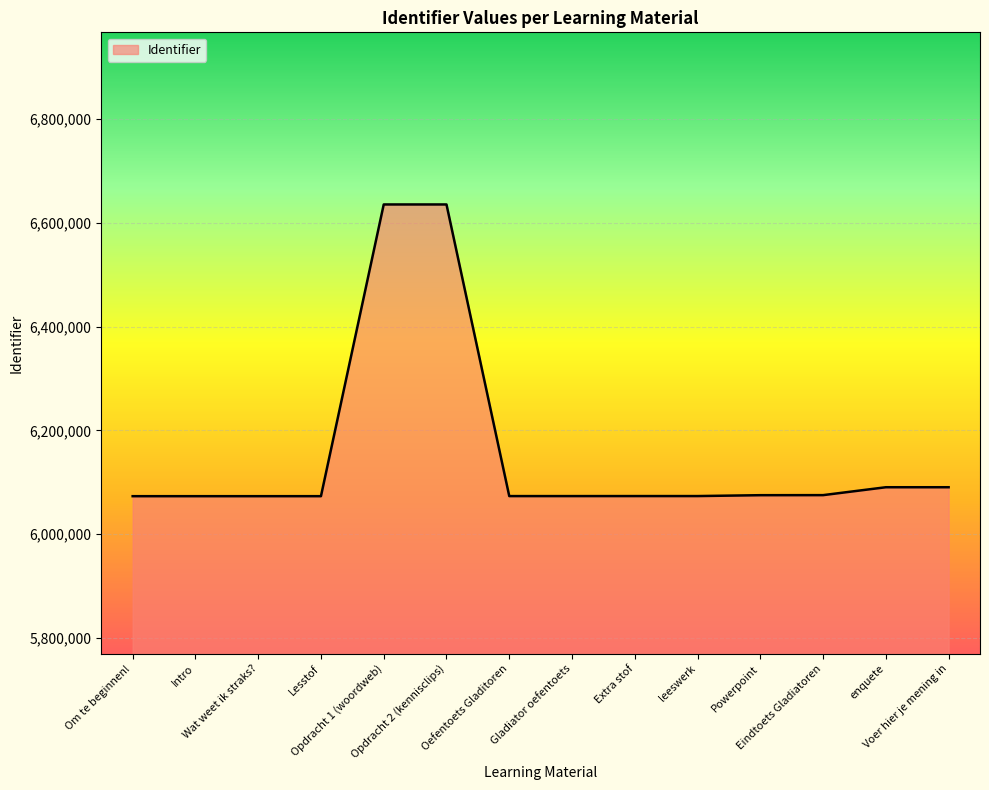

At which label does the data first exceed 6073322?

Opdracht 1 (woordweb)